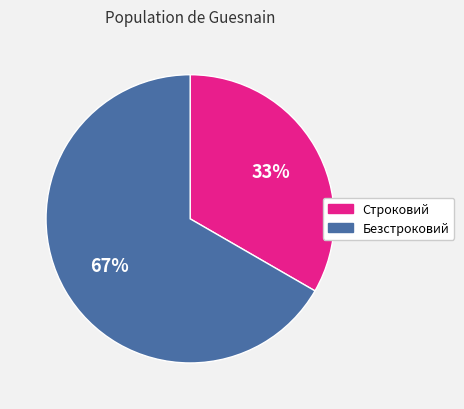

To the nearest percent, what is the average slice percentage?

50%